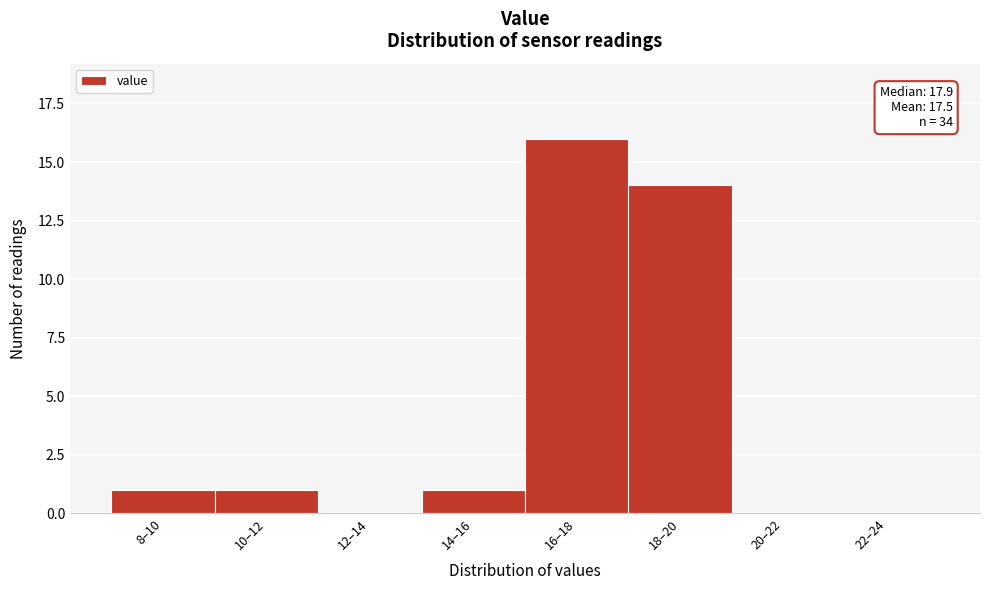

Reading left to right, transcribe all the data shown in this chart.

8–10=1	10–12=1	12–14=0	14–16=1	16–18=16	18–20=14	20–22=0	22–24=0